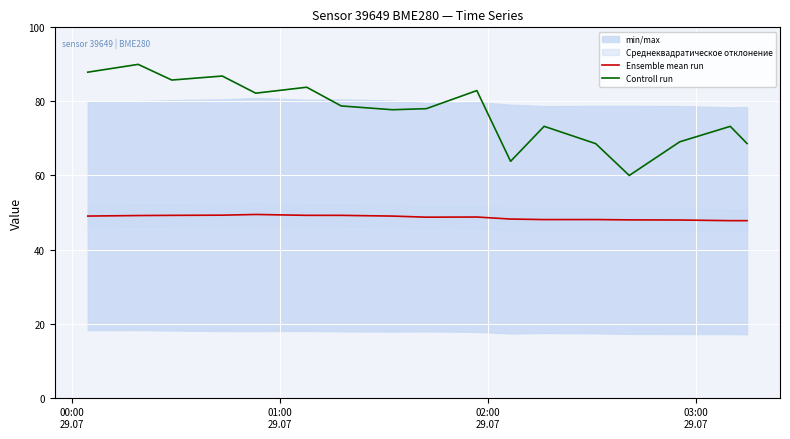

Count the number of categories in the chart.

17